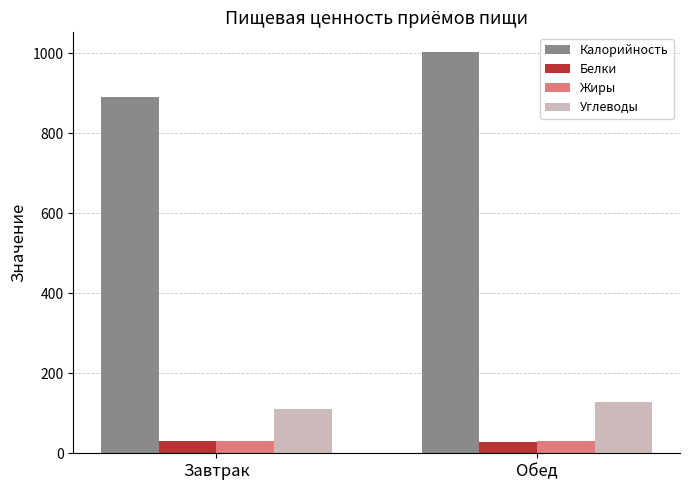

What position from the left is Обед?

2